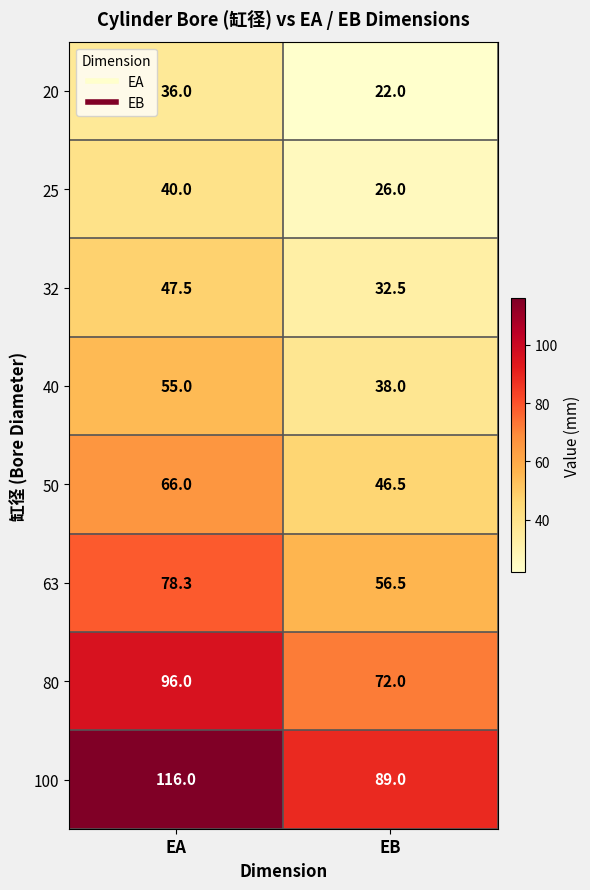

Which series changed the most between EA and EB?

100